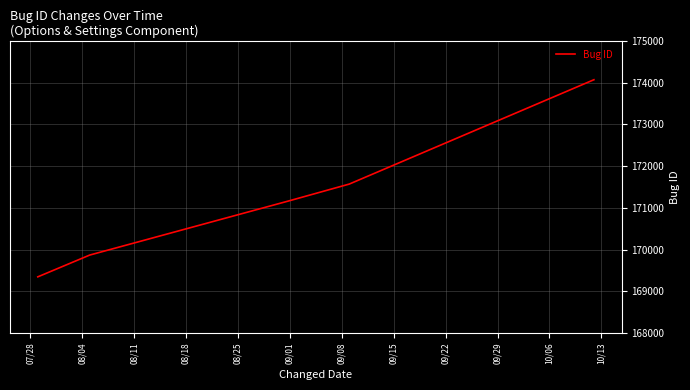

What is the greatest value displayed?

174069